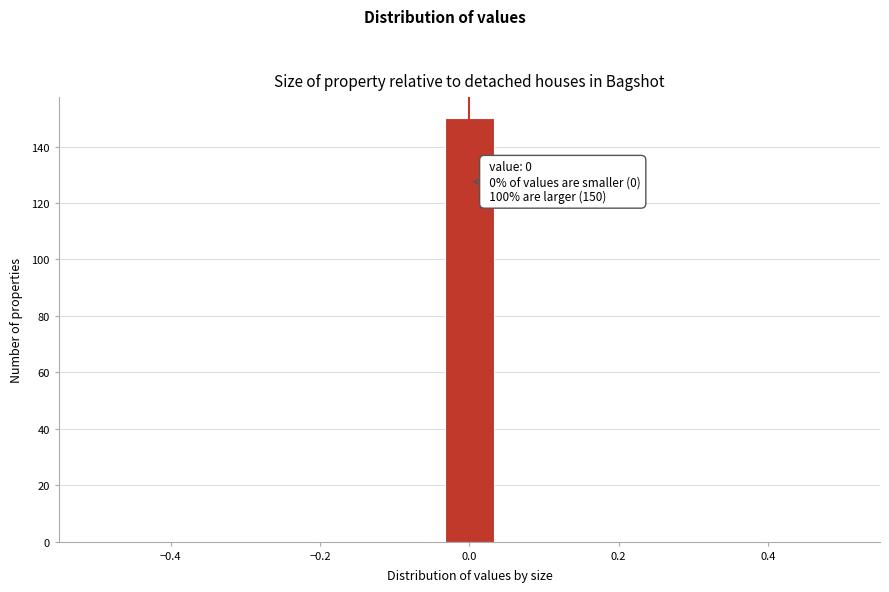

Read against the x-axis, roughly where is the centre of the tallest bar?

0.00